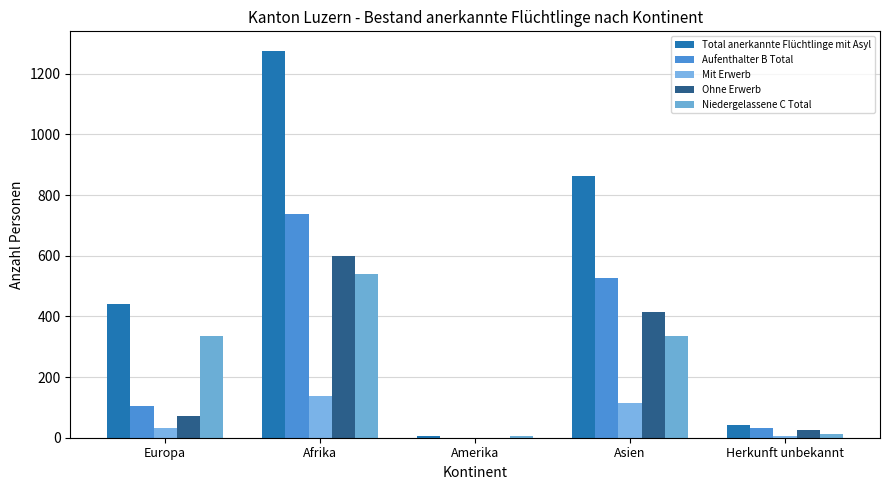

What is the difference between the maximum and minimum values in the Niedergelassene C Total series?

535